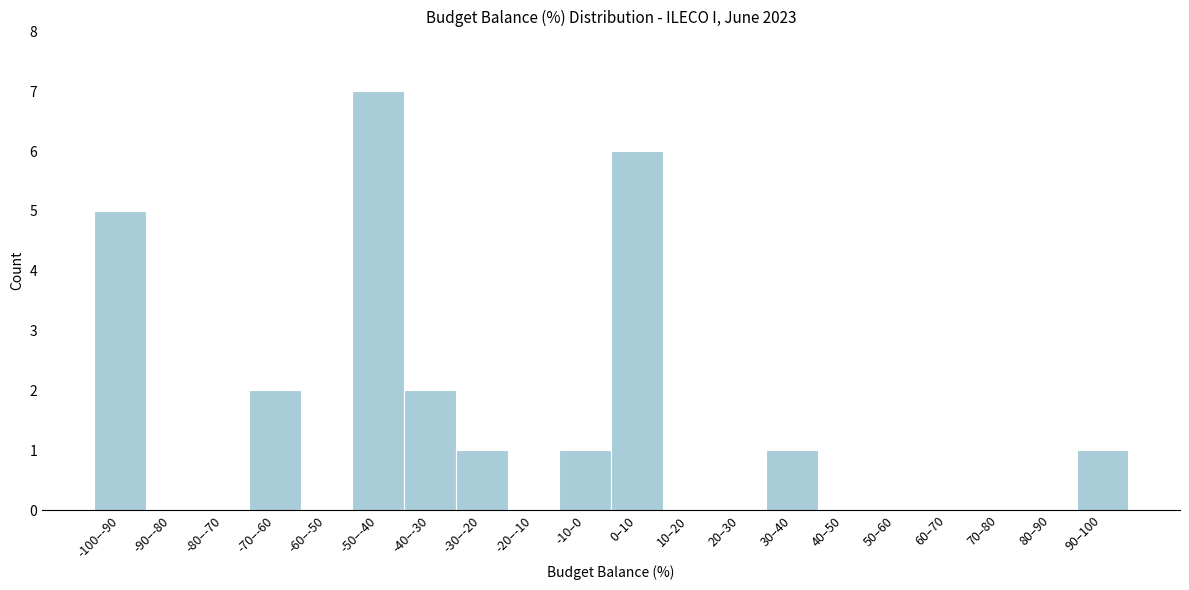

Reading left to right, list all the values displayed in this chart.

-100–-90=5	-90–-80=0	-80–-70=0	-70–-60=2	-60–-50=0	-50–-40=7	-40–-30=2	-30–-20=1	-20–-10=0	-10–0=1	0–10=6	10–20=0	20–30=0	30–40=1	40–50=0	50–60=0	60–70=0	70–80=0	80–90=0	90–100=1